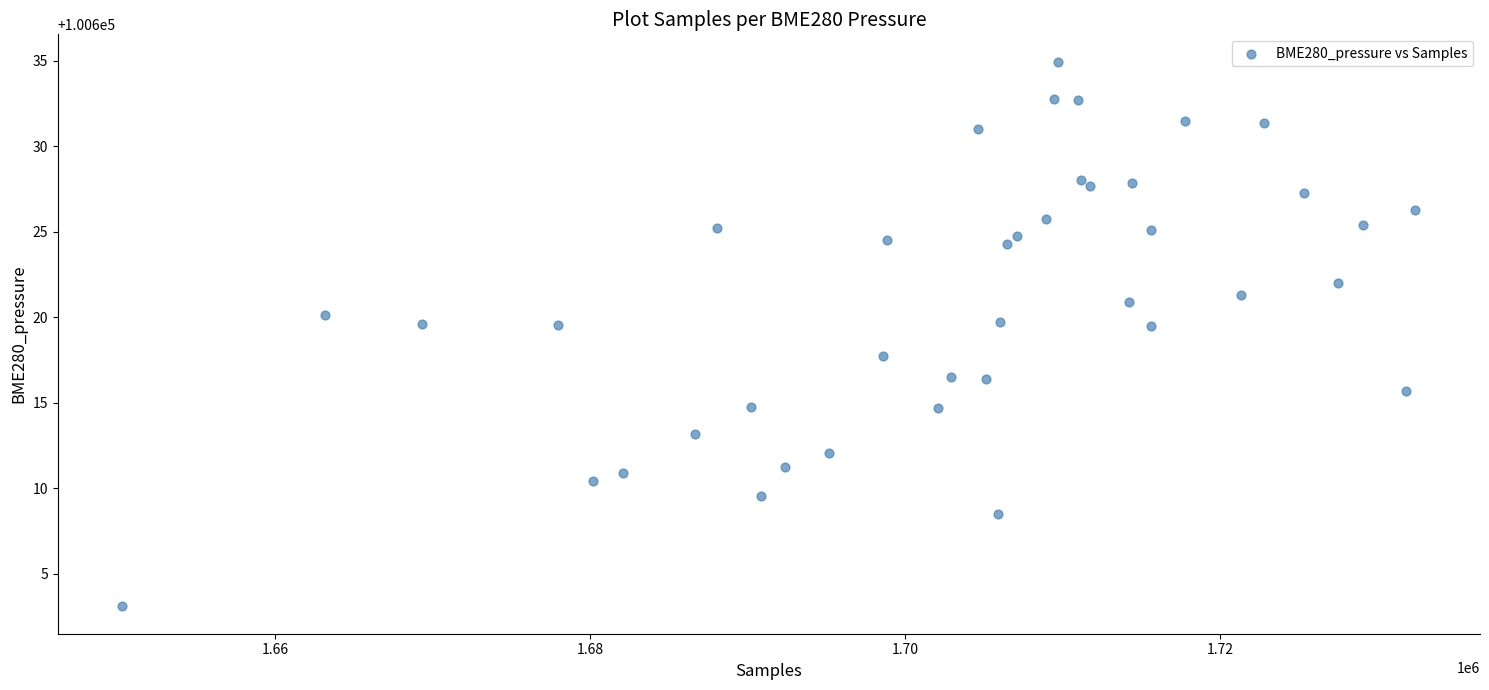

What is the range of X values (max minus min)?

82095.0